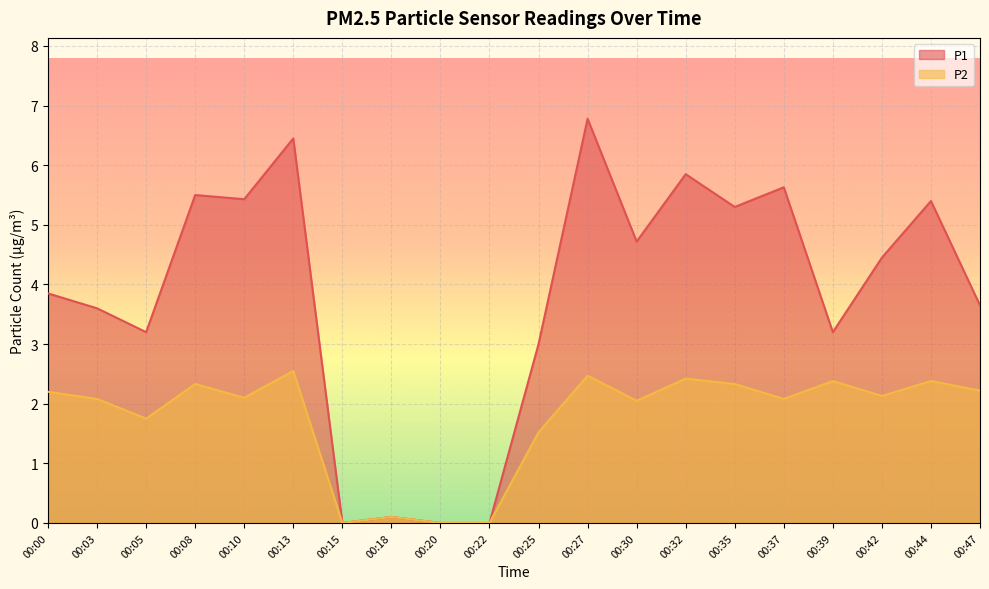

At which category does the chart reach its minimum across all series?

00:15